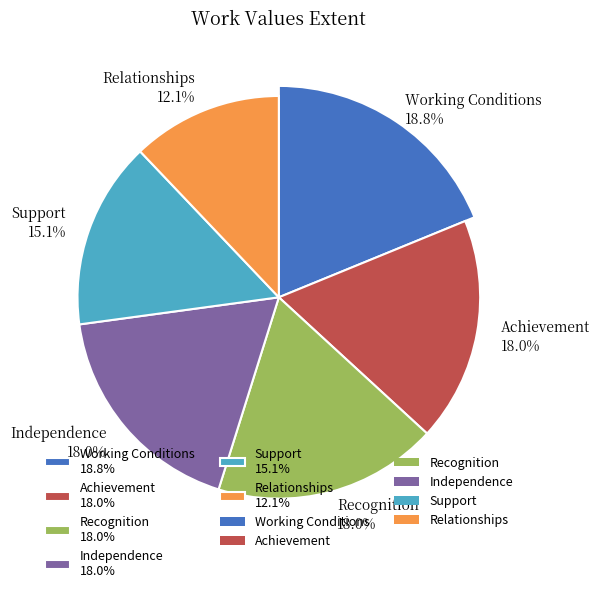

Which category has the smallest portion of the pie?

Relationships